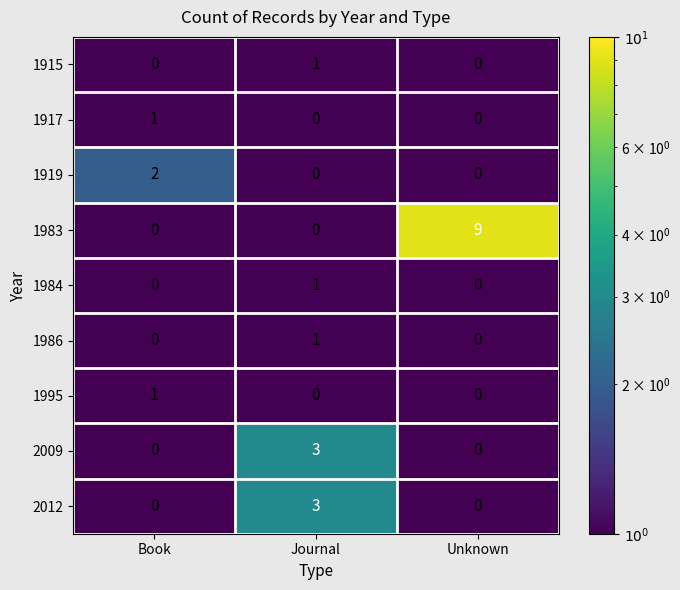

At which label does 1919 reach its peak?

Book